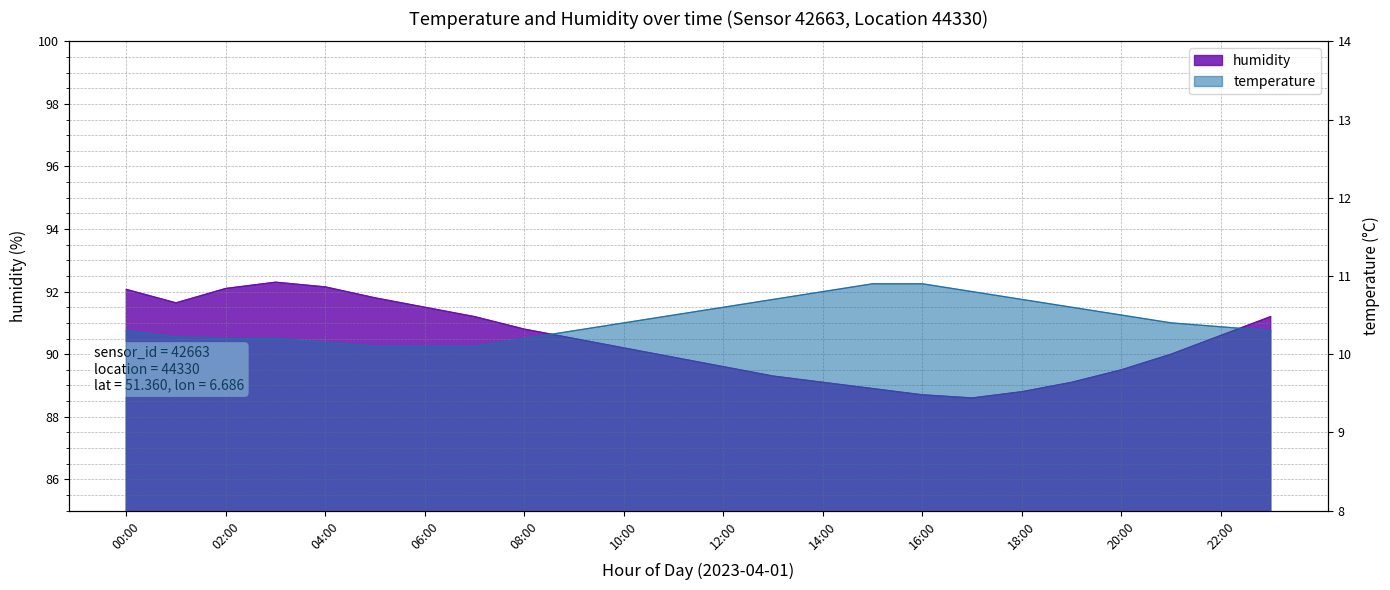

What is the lowest value of the humidity series?

88.6